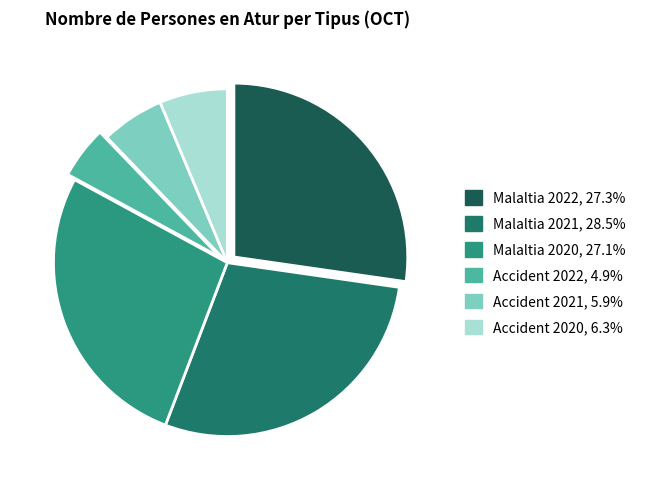

Does any single category account for the majority?

No